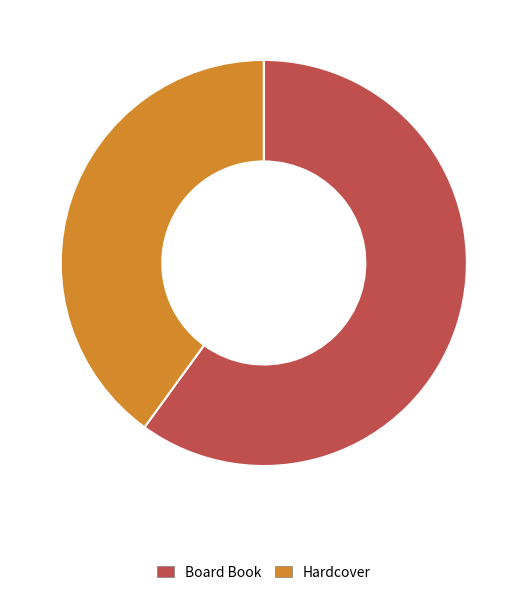

What is the smallest slice in the pie chart?

Hardcover